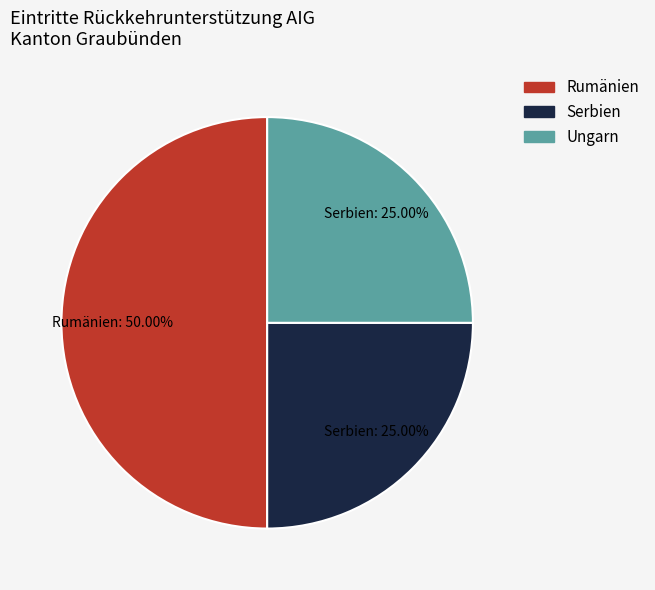

What percentage is the Rumänien slice, to the nearest percent?

50%